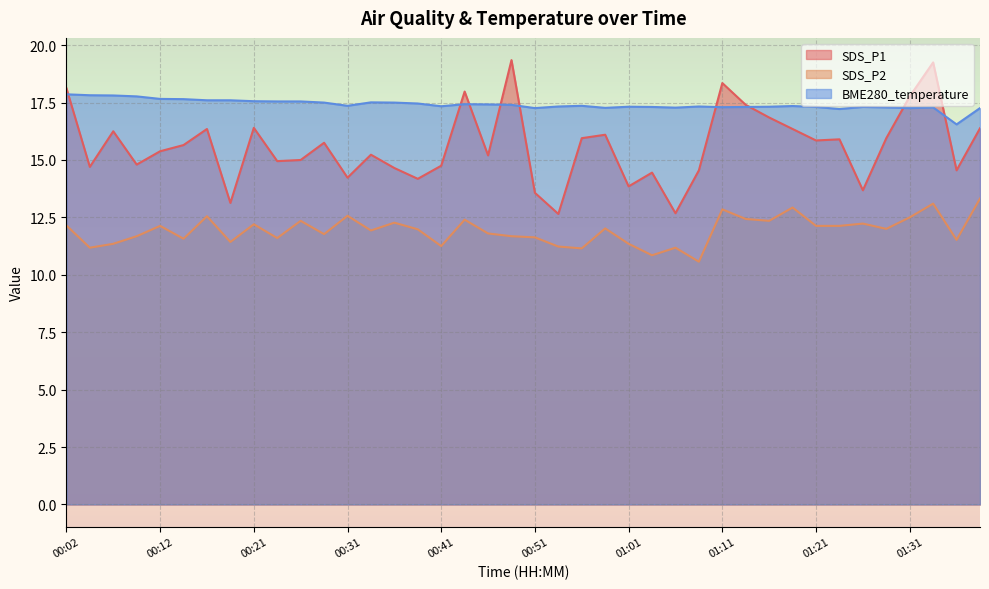

True or false: SDS_P2 has more than 0 interior local peaks.

True